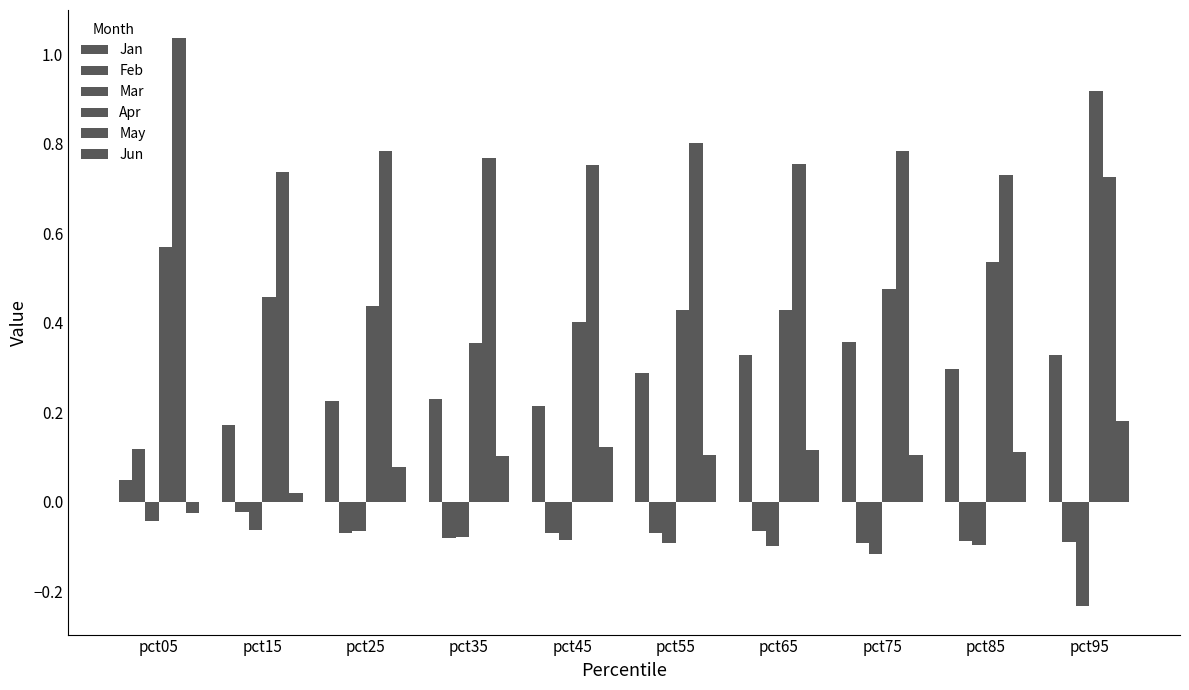

How many bars are there in total?

60